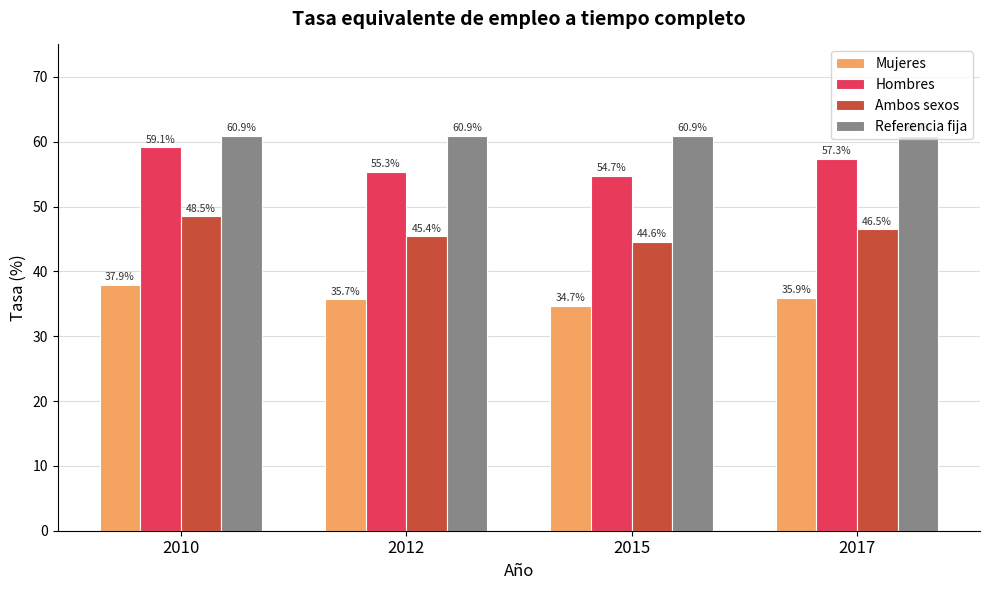

Reading right to left, extract all data points from this chart.

Mujeres: 2017=35.9	2015=34.7	2012=35.7	2010=37.9
Hombres: 2017=57.3	2015=54.7	2012=55.3	2010=59.1
Ambos sexos: 2017=46.5	2015=44.6	2012=45.4	2010=48.5
Referencia fija: 2017=60.9	2015=60.9	2012=60.9	2010=60.9